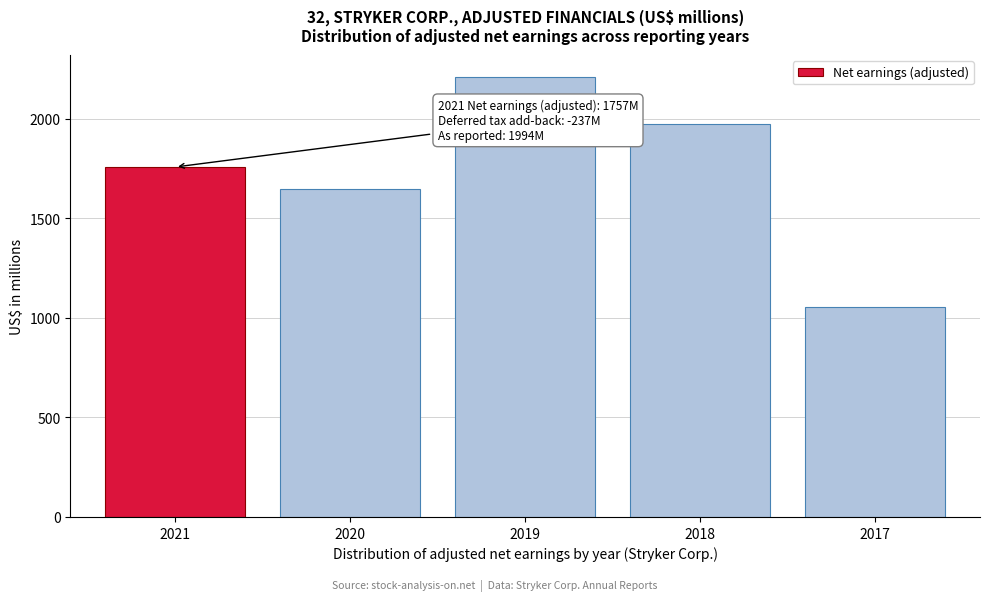

Reading left to right, list all the values displayed in this chart.

2021=1757	2020=1647	2019=2209	2018=1971	2017=1056